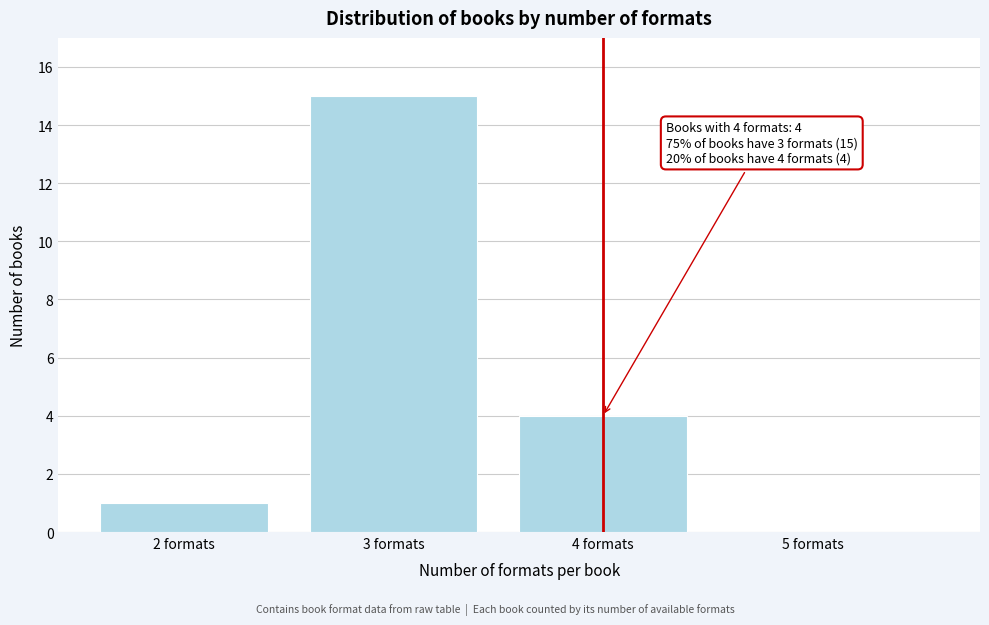

Reading right to left, list all the values displayed in this chart.

5 formats=0	4 formats=4	3 formats=15	2 formats=1